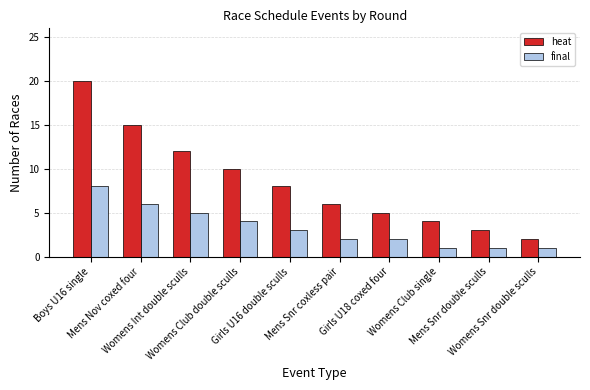

What is the difference between the highest and lowest values at Womens Snr double sculls?

1